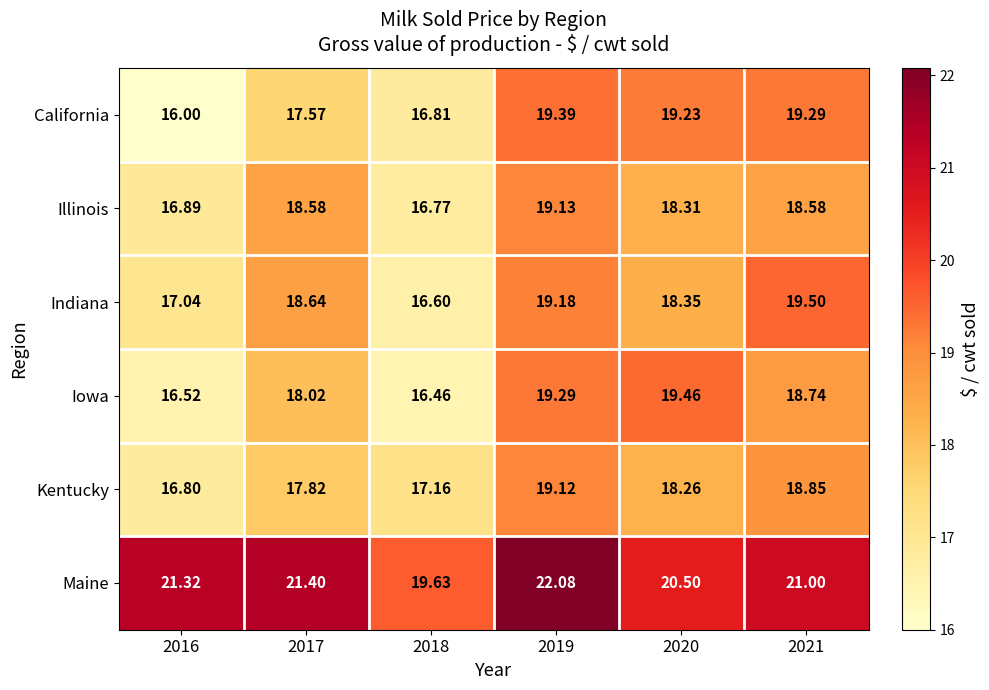

Which series has the widest spread of values?

California